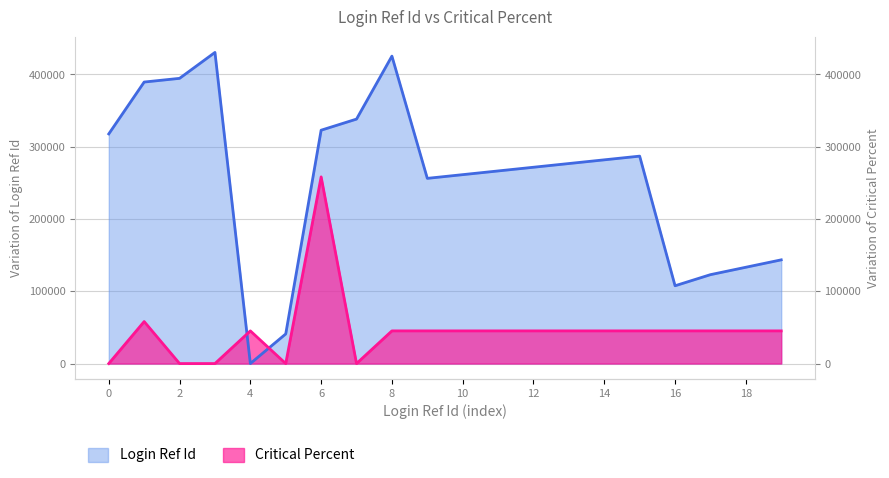

How many values in Critical Percent are above zero?

15